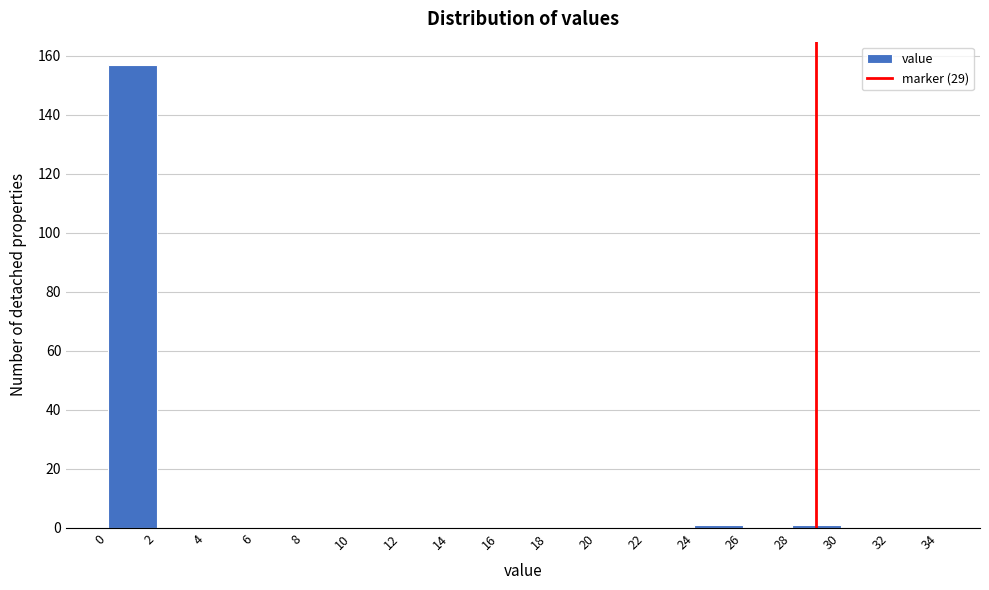

What is the height of the bar covering 0 to 2 on the x-axis? The values are not printed on the chart, so give them approximately, as read against the axis.

158